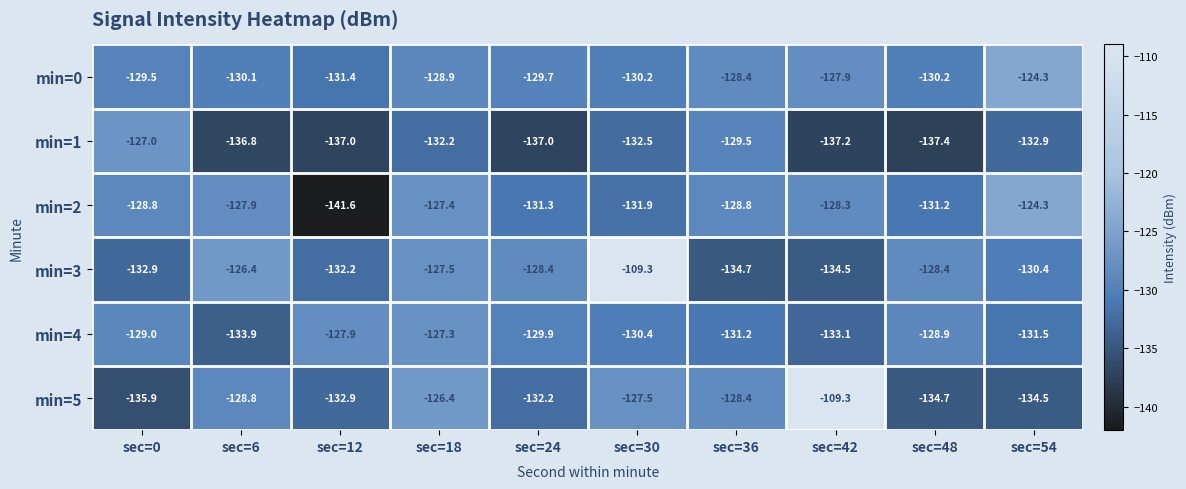

What is the sum of the min=1 values at sec=12 and sec=0?

-264.0